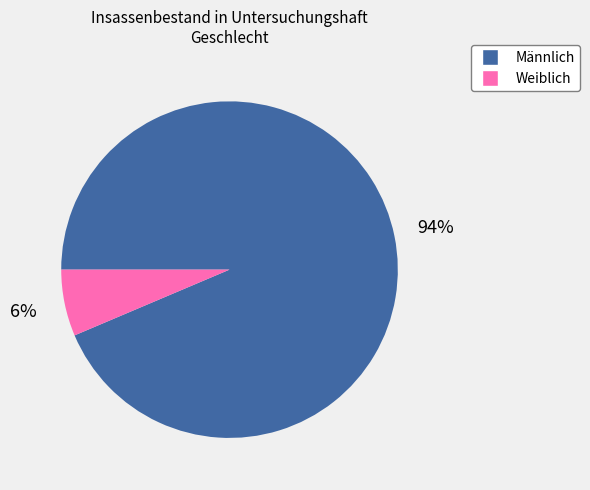

Between Männlich and Weiblich, which is larger?

Männlich